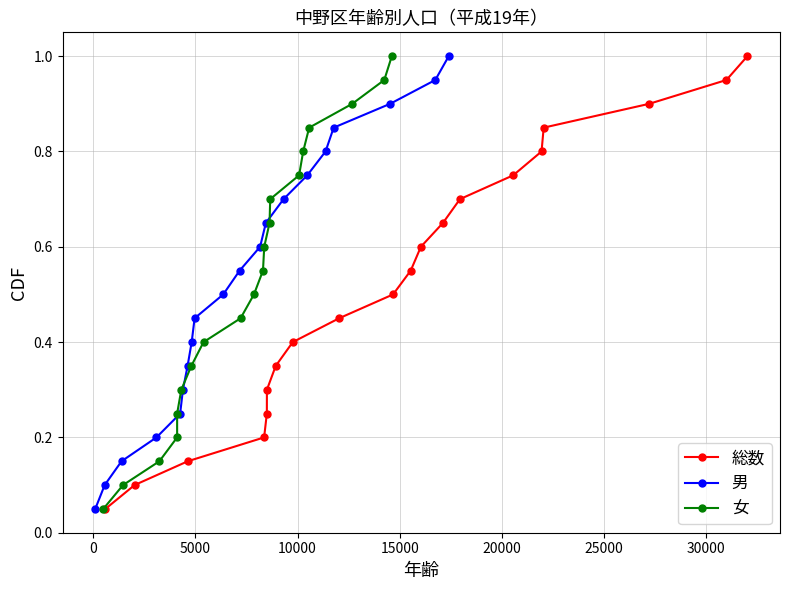

True or false: 総数 has more than 1 points higher than both neighbors.

False